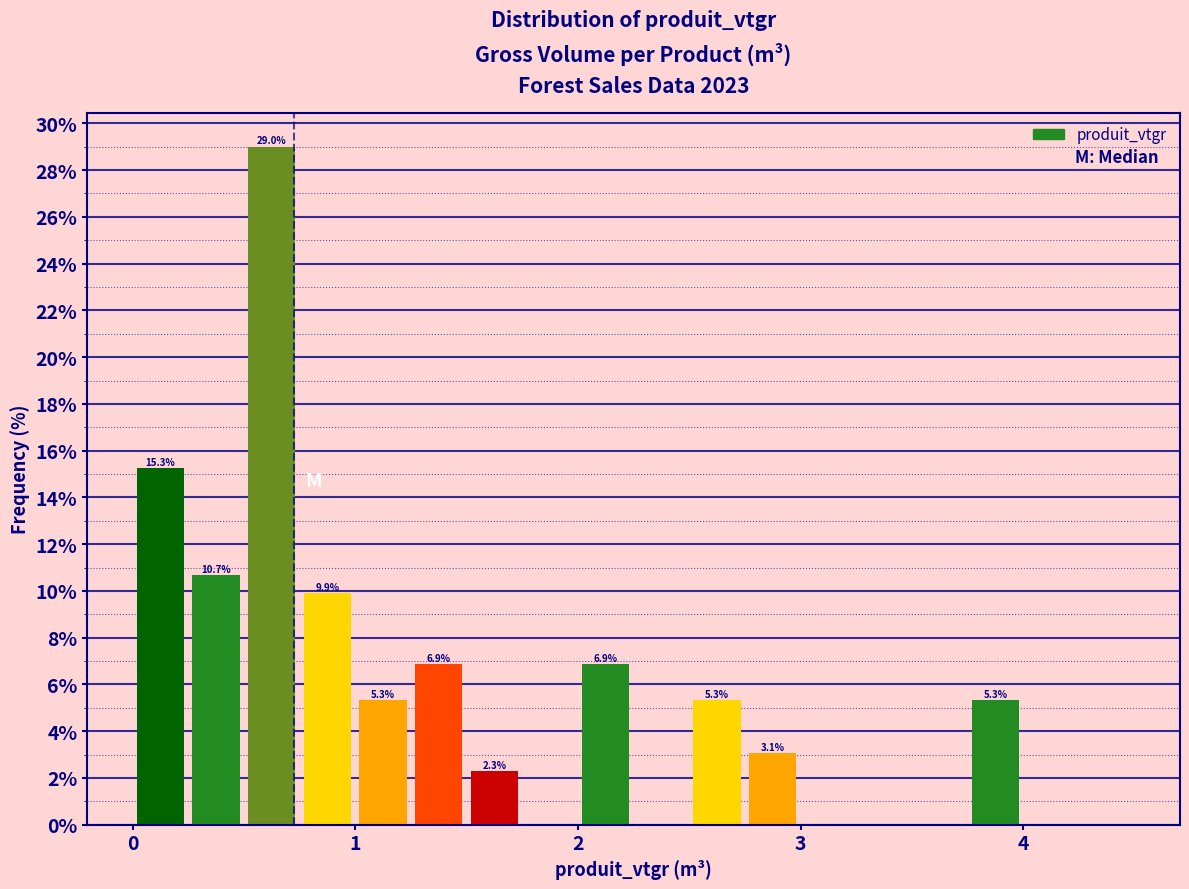

Read against the x-axis, roughly where is the centre of the tallest bar?

0.6